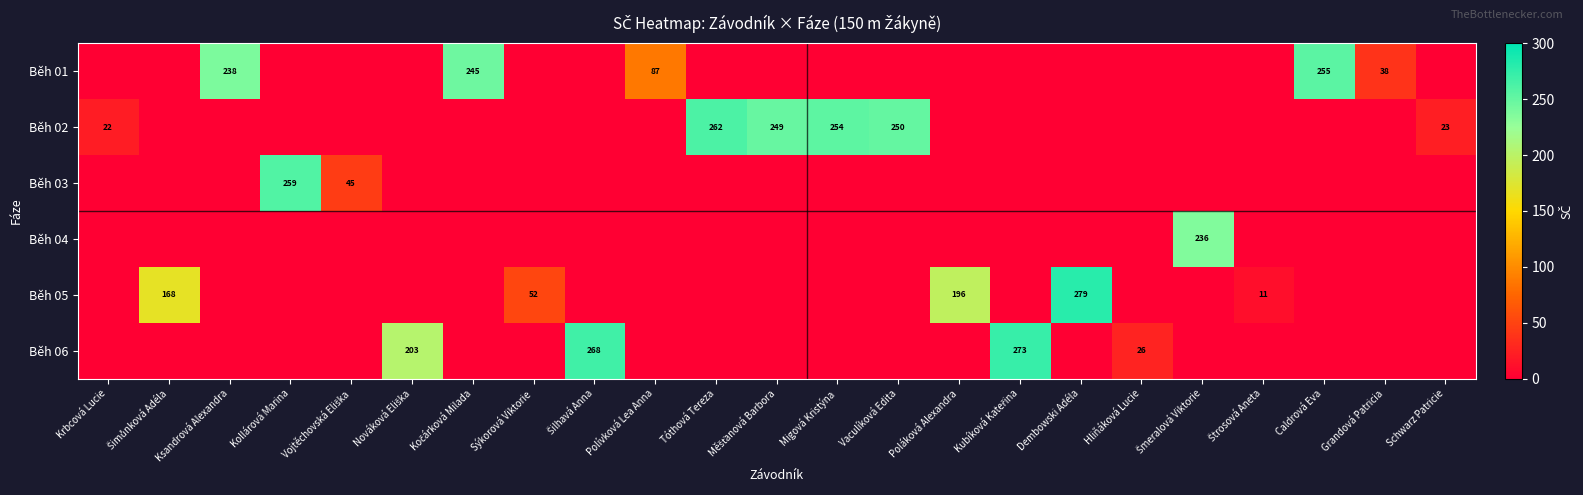

The Běh 03 series shows 259 at Kollárová Marina. True or false?

True